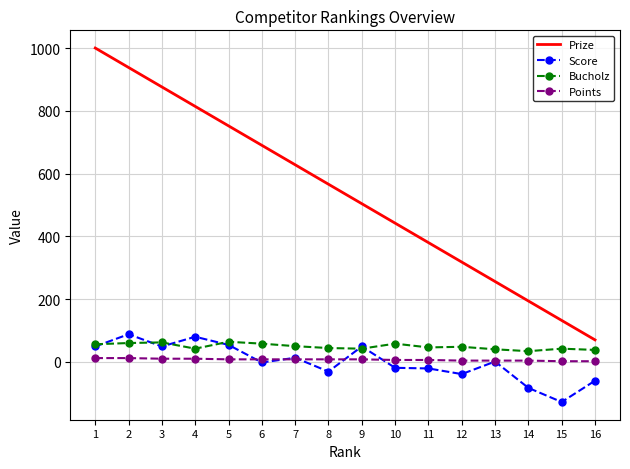

Which series changed the most between 5 and 11?

Prize